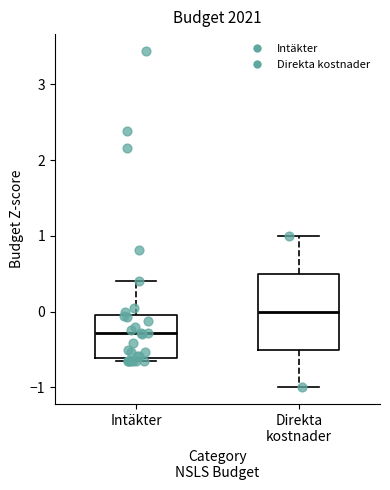

Reading left to right, transcribe this box plot: for each box, give where its median line is, the range the box spans, and where its two whiskers end, as read against the y-axis. The values are not printed on the chart, so give them approximately, as read against the axis.

Intäkter: median -0.3, box -0.6 to 0.0, whiskers -0.6 (just below the box's lower edge) to 0.4
Direkta kostnader: median 0.0, box -0.5 to 0.5, whiskers -1.0 to 1.0